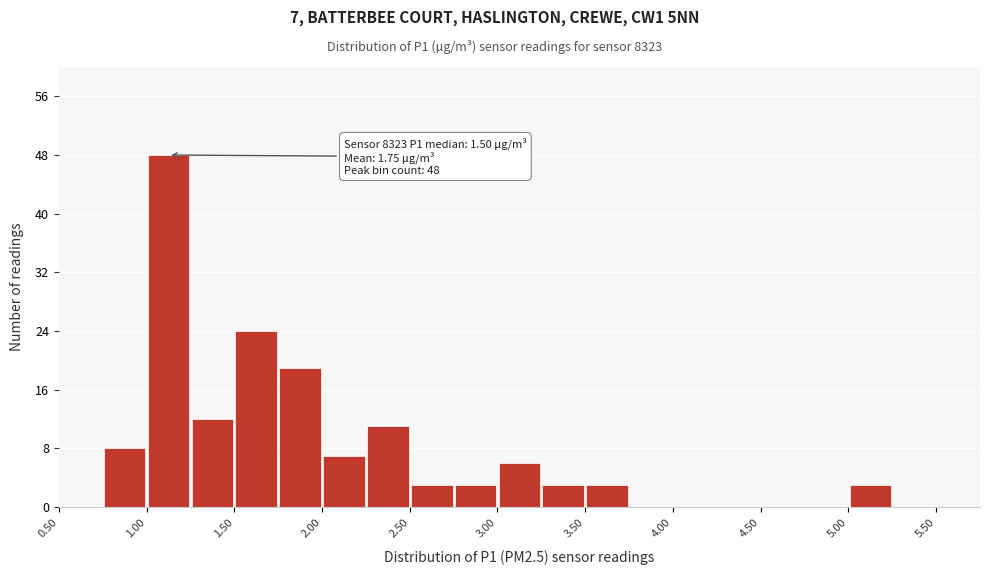

Which range on the x-axis has the tallest bar?

1.00 to 1.25